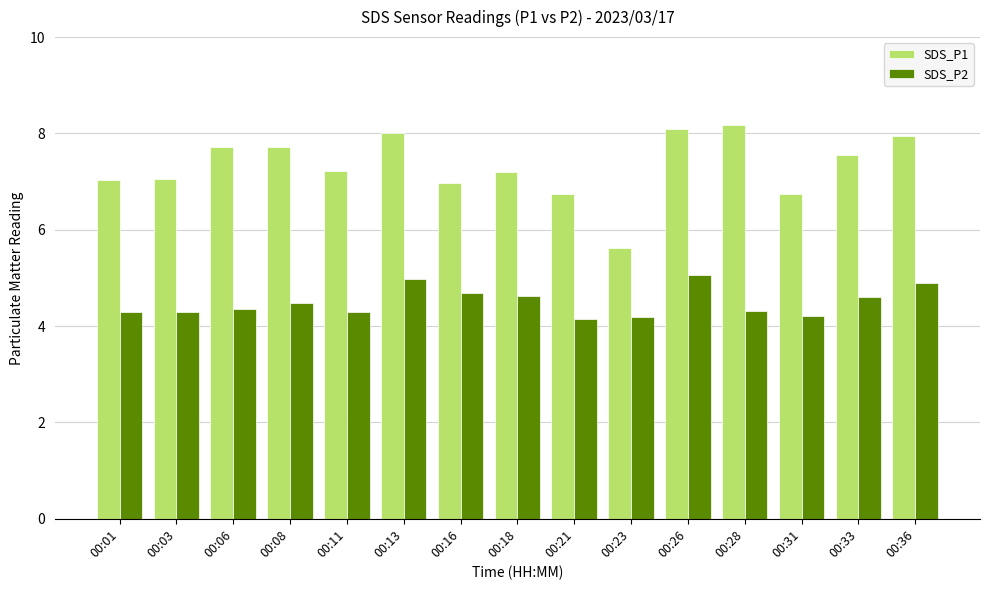

Where is SDS_P1 nearest to the value 6?

00:23